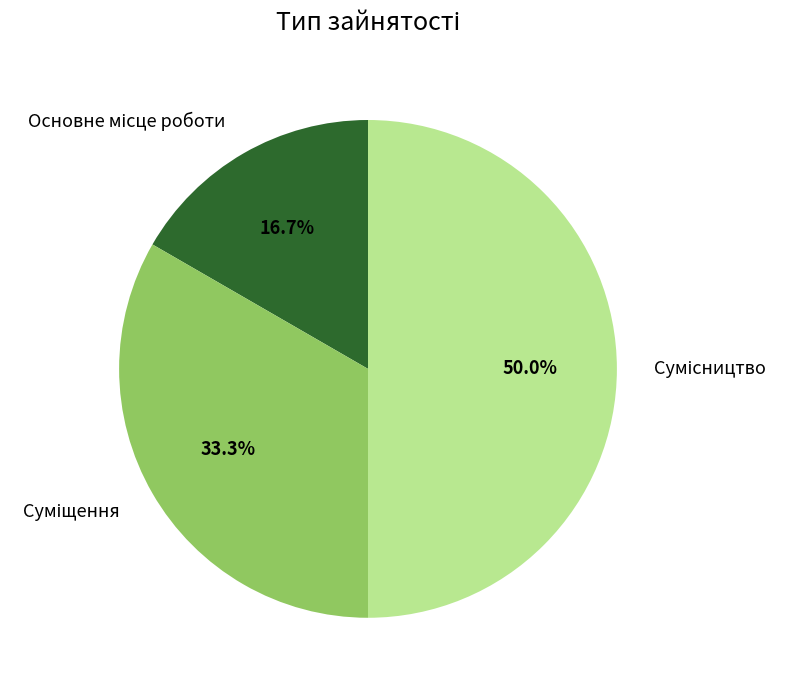

Is it true that Сумісництво is 61% of the pie?

False